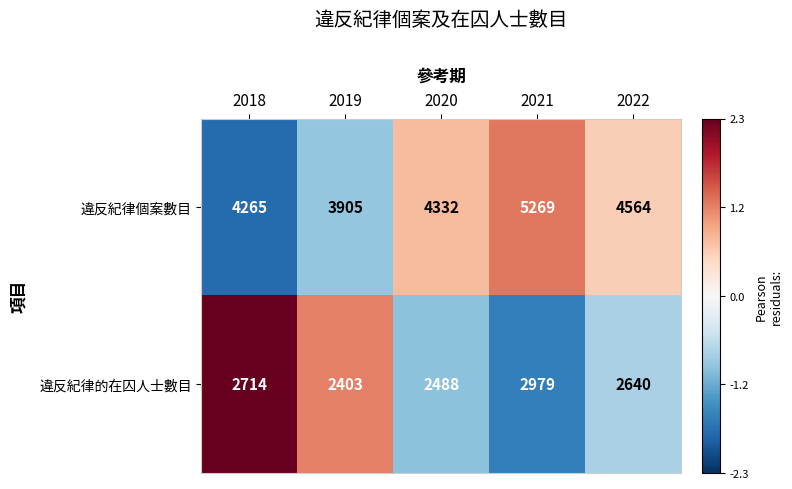

At which category does the chart reach its peak across all series?

2021